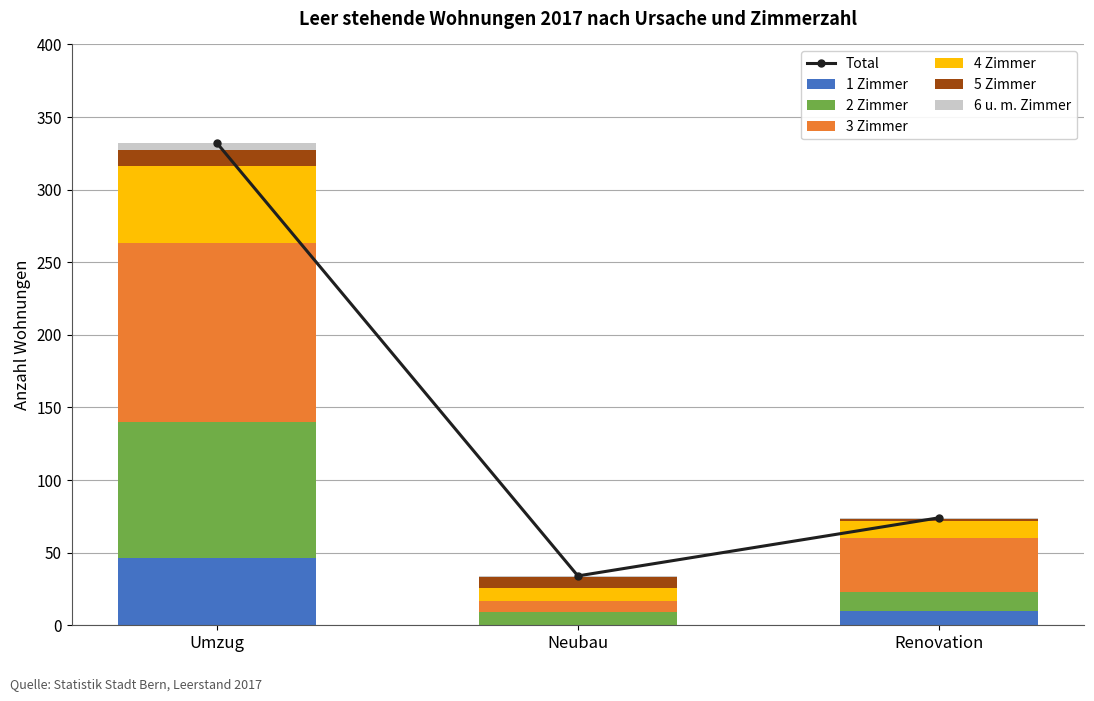

What is the label of the 1st bar from the right?

Renovation